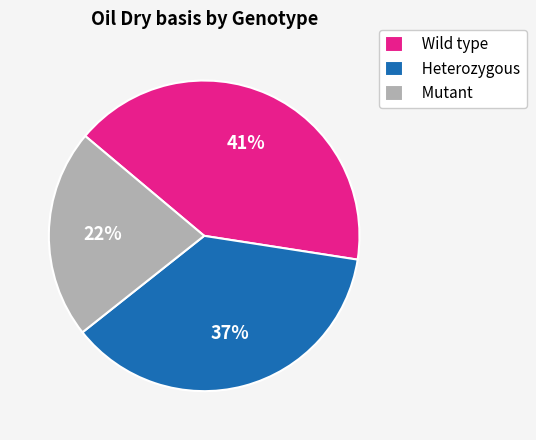

Is it true that Wild type is 31% of the pie?

False